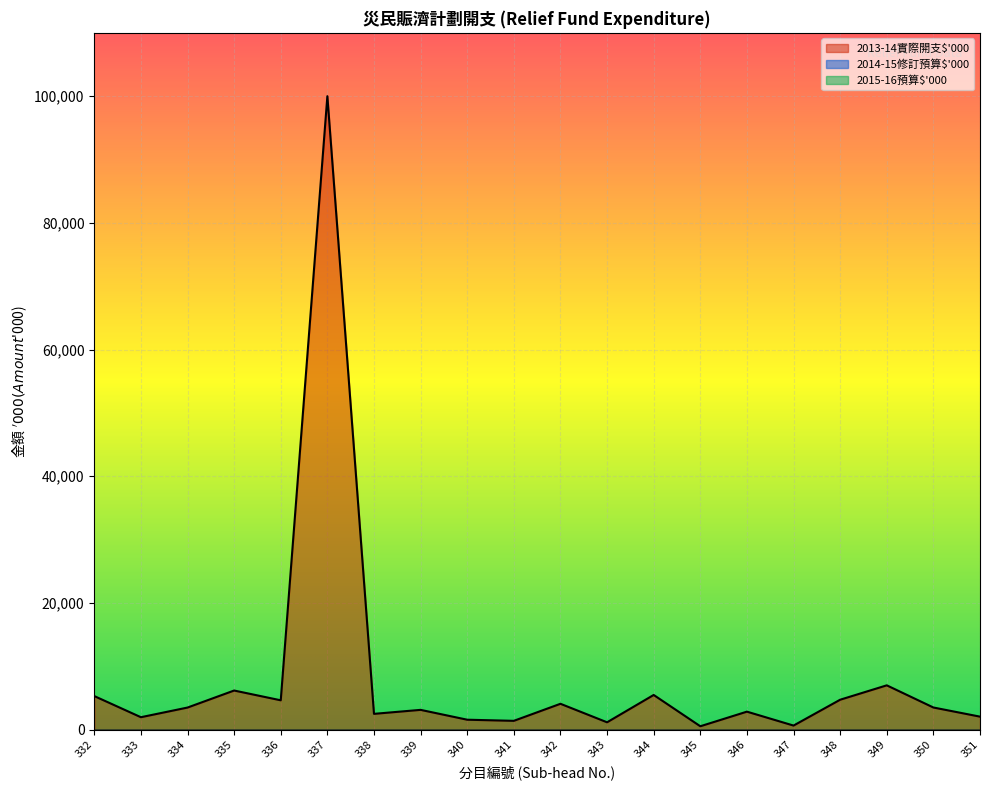

List the labels in order of 2013-14實際開支$'000 value, largest first.

337, 349, 335, 344, 332, 348, 336, 342, 350, 334, 339, 346, 338, 351, 333, 340, 341, 343, 347, 345